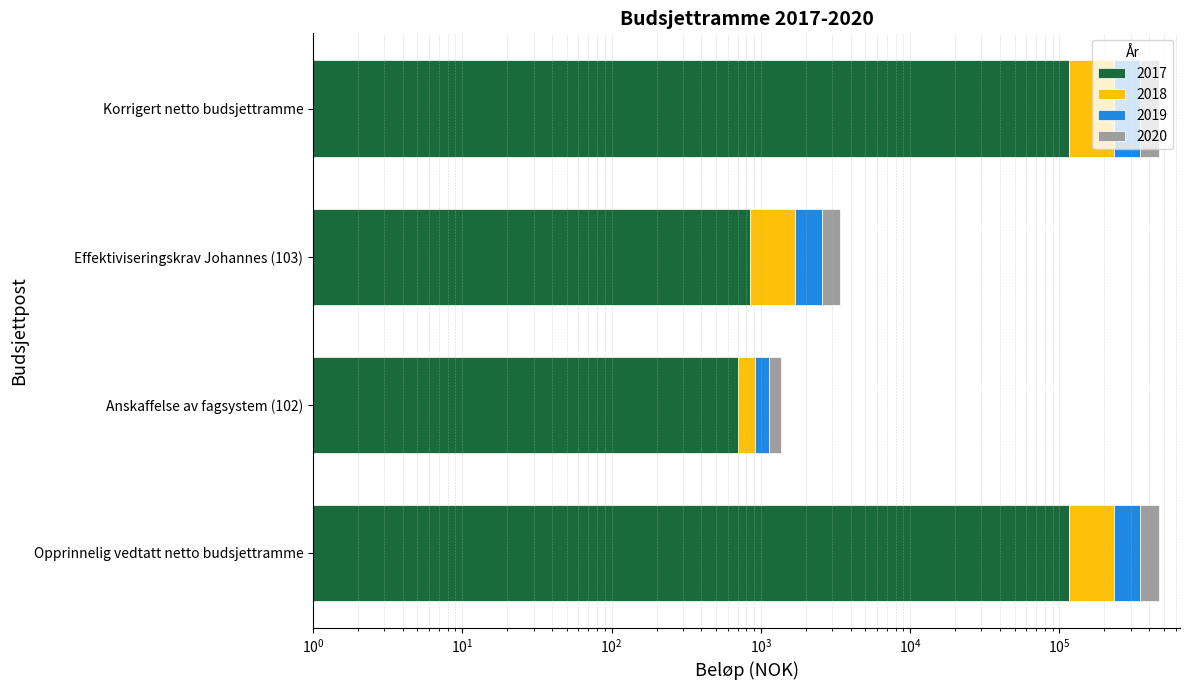

What is the label of the 1st bar from the right?

Korrigert netto budsjettramme